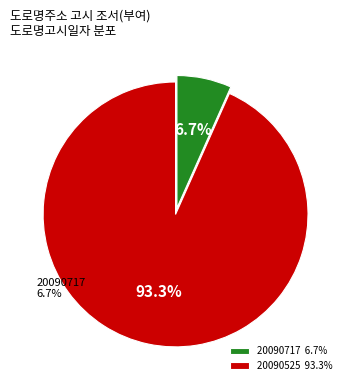

Is there any slice that represents more than half of the pie?

Yes